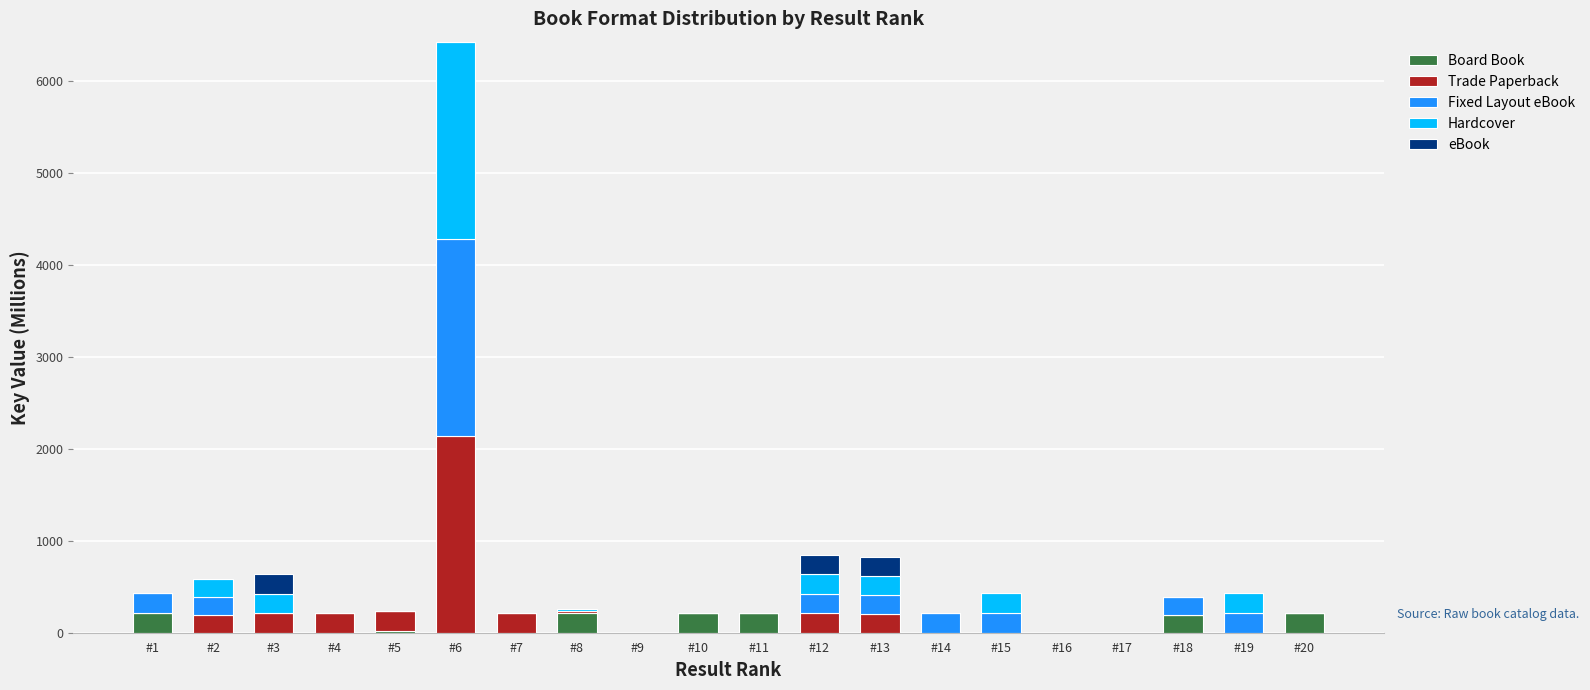

At which category is the sum across all series the highest?

#6